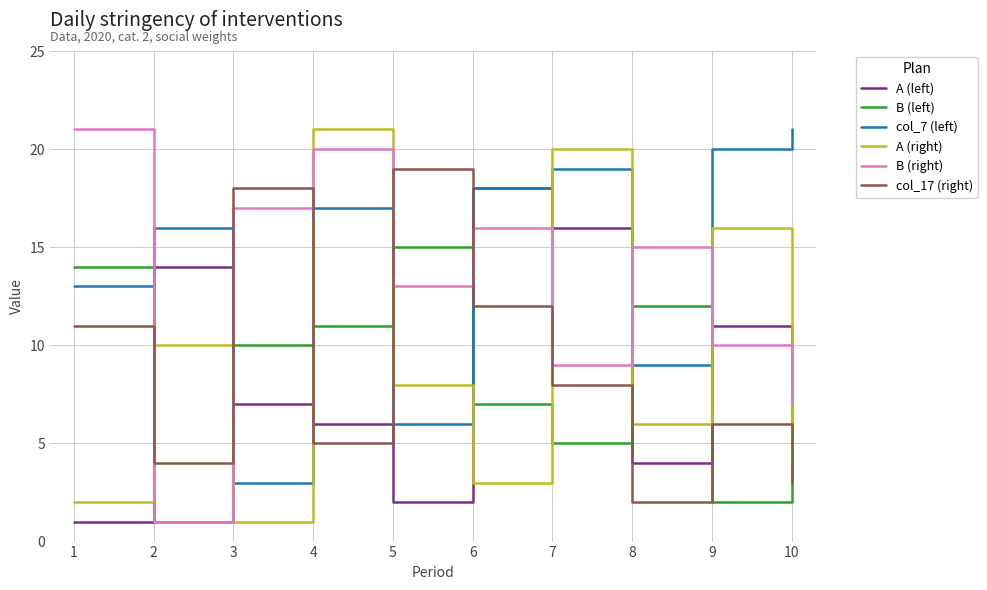

In A (right), how many points are lower than both neighbors (excluding endpoints)?

3